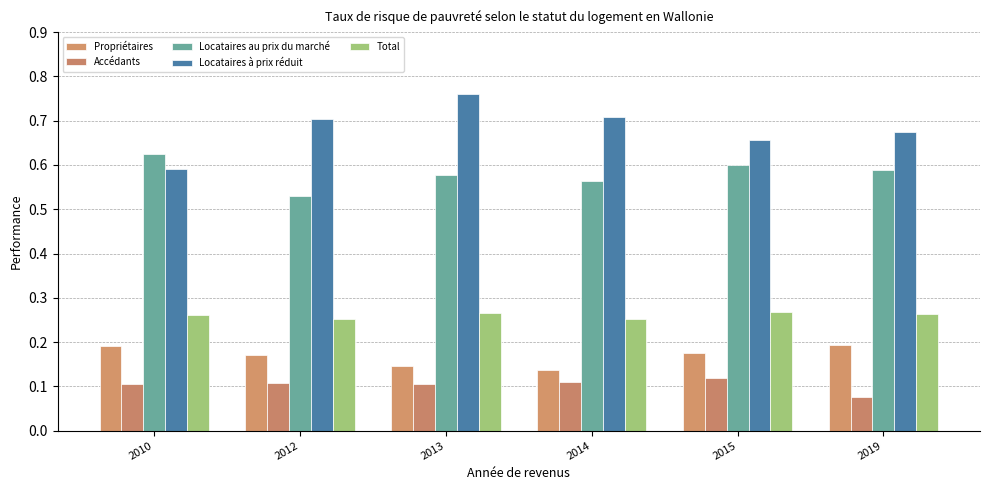

What is the sum of all Propriétaires values?

1.0